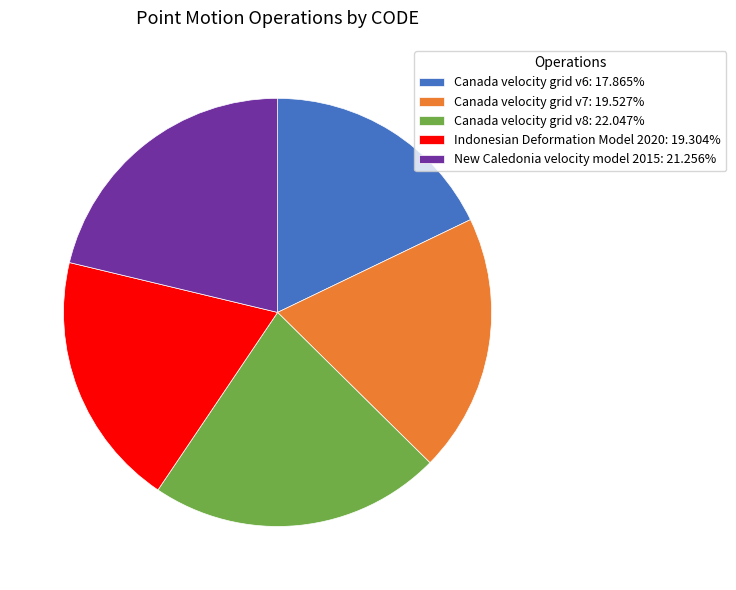

Is the sum of Canada velocity grid v7 and Canada velocity grid v6 greater than half?

No